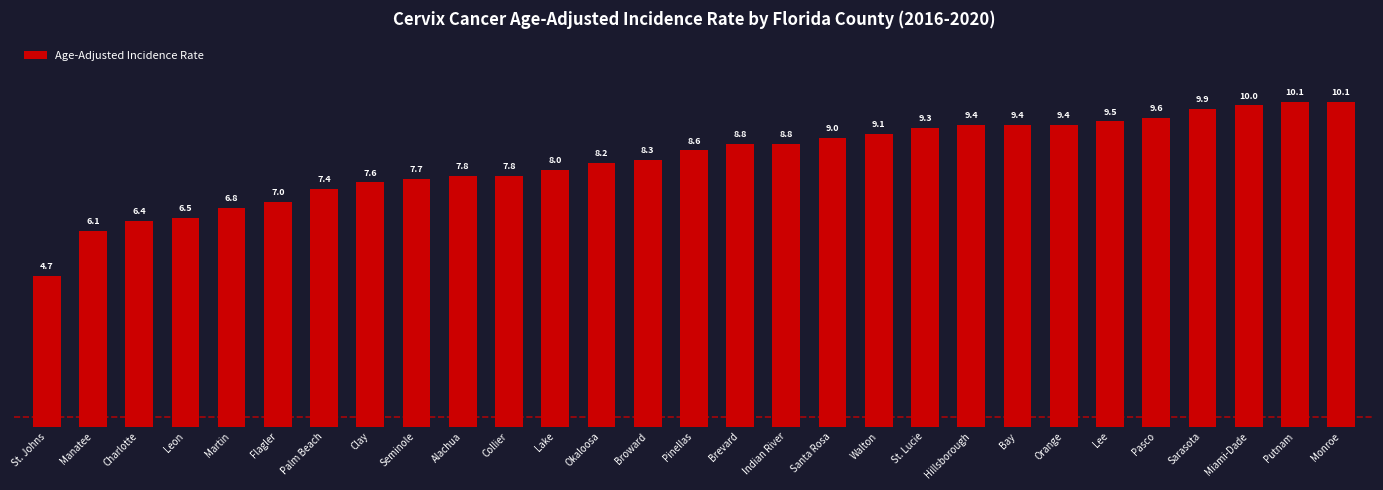

Reading right to left, extract all data points from this chart.

Monroe=10.1	Putnam=10.1	Miami-Dade=10.0	Sarasota=9.9	Pasco=9.6	Lee=9.5	Orange=9.4	Bay=9.4	Hillsborough=9.4	St. Lucie=9.3	Walton=9.1	Santa Rosa=9.0	Indian River=8.8	Brevard=8.8	Pinellas=8.6	Broward=8.3	Okaloosa=8.2	Lake=8.0	Collier=7.8	Alachua=7.8	Seminole=7.7	Clay=7.6	Palm Beach=7.4	Flagler=7.0	Martin=6.8	Leon=6.5	Charlotte=6.4	Manatee=6.1	St. Johns=4.7